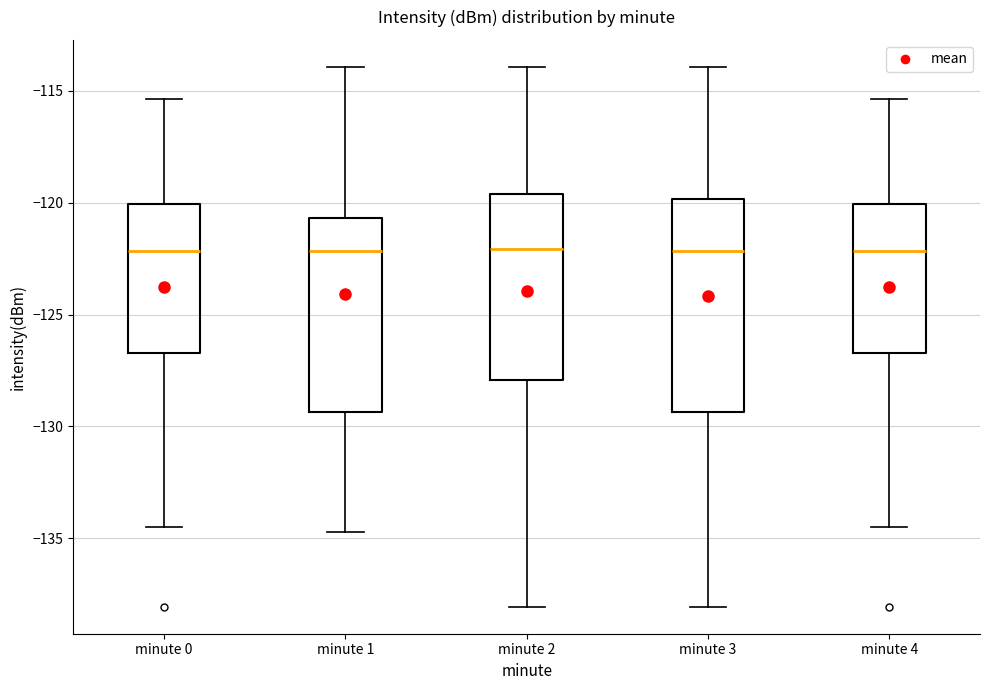

Reading left to right, read every box against the y-axis: the position of its median line, the range the box covers, and the ends of its whiskers. The values are not printed on the chart, so give them approximately, as read against the axis.

minute 0: median -122.0, box -126.5 to -120.0, whiskers -134.5 to -115.5
minute 1: median -122.0, box -129.5 to -120.5, whiskers -134.5 to -114.0
minute 2: median -122.0, box -128.0 to -119.5, whiskers -138.0 to -114.0
minute 3: median -122.0, box -129.5 to -120.0, whiskers -138.0 to -114.0
minute 4: median -122.0, box -126.5 to -120.0, whiskers -134.5 to -115.5